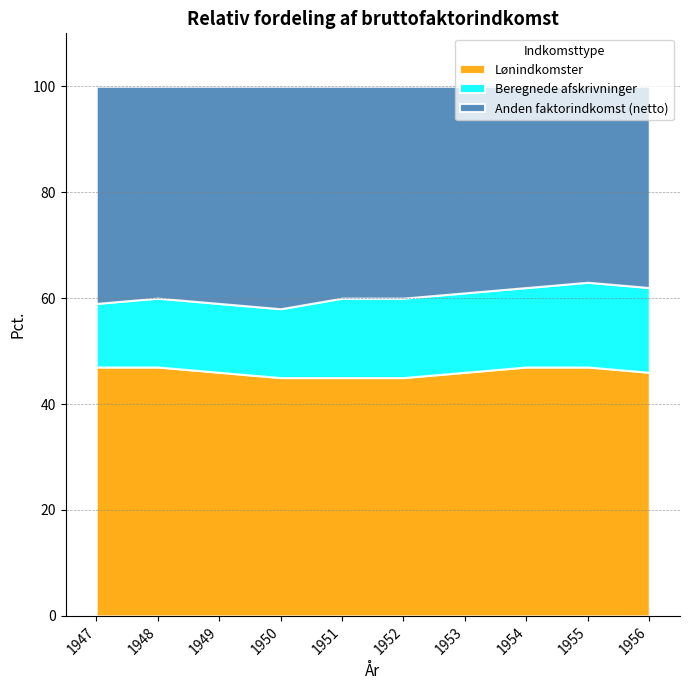

What is the maximum value for Lønindkomster?

47